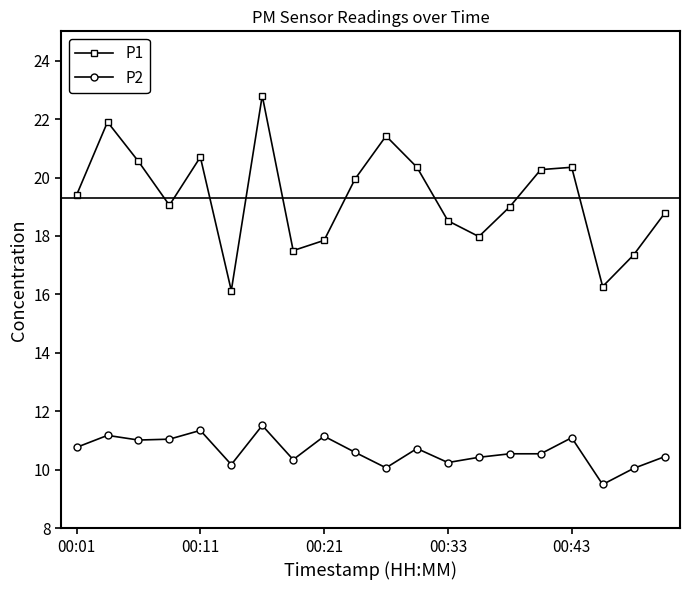

Count the number of categories in the chart.

20